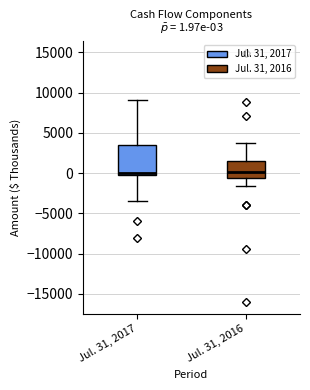

Which box is the tallest, from its lower edge to its upper edge?

Jul. 31, 2017